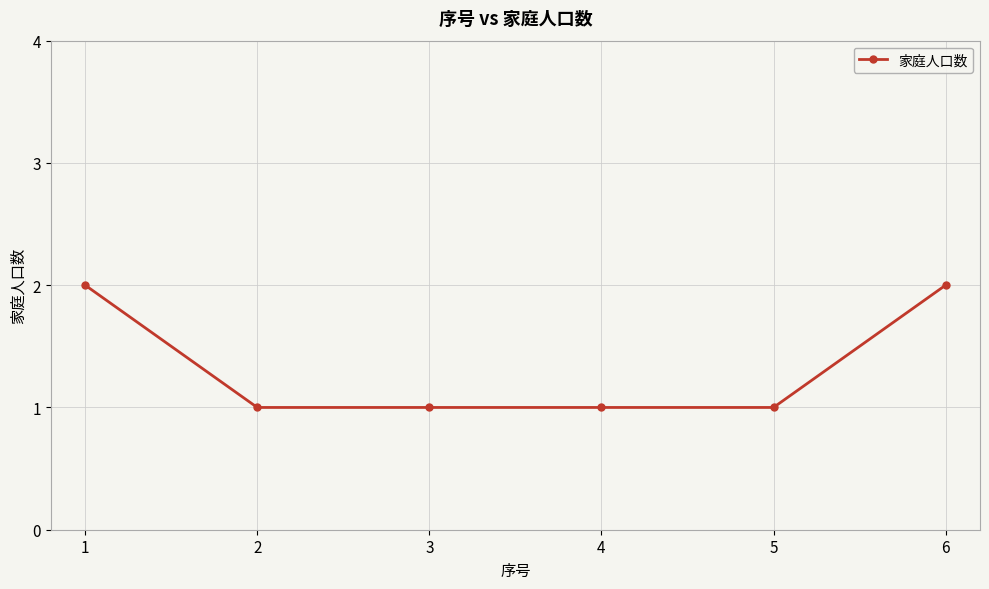

Reading left to right, what are all the values shown in this chart?

2	1	1	1	1	2